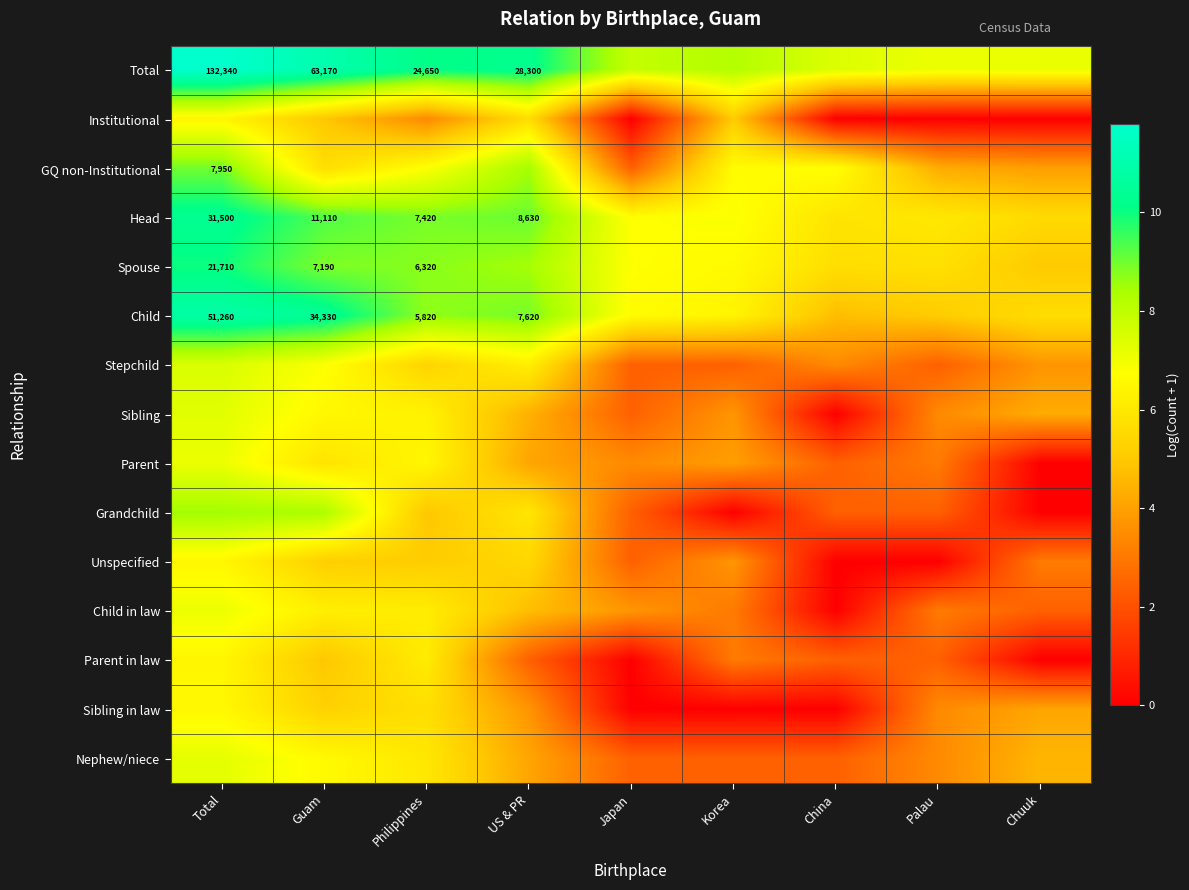

True or false: Unspecified has a value of 8.1 at Guam.

False